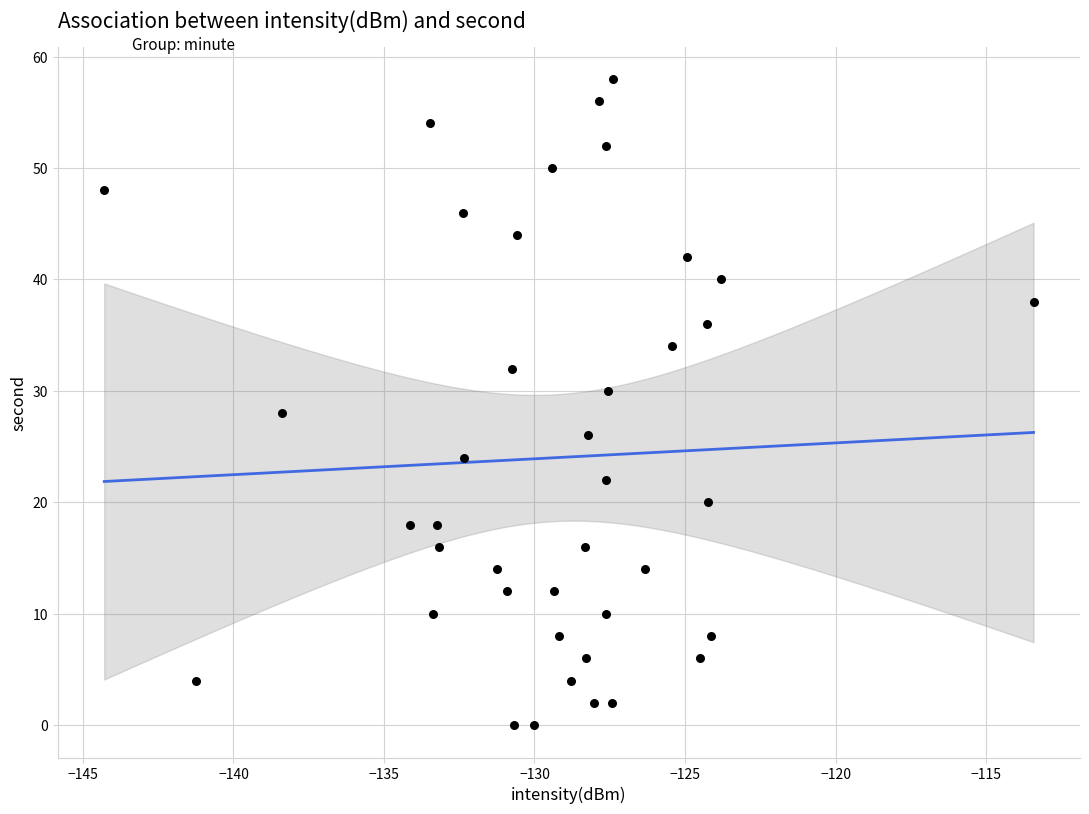

What is the range of Y values (max minus min)?

58